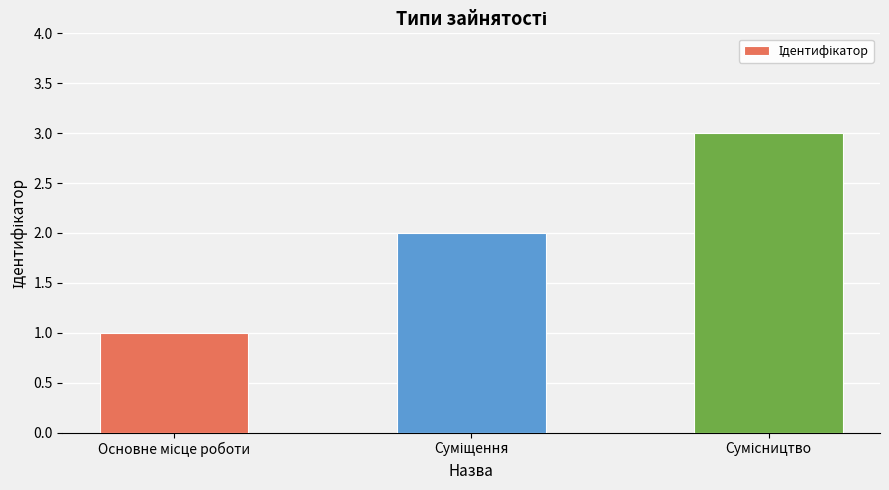

What is the greatest value displayed?

3